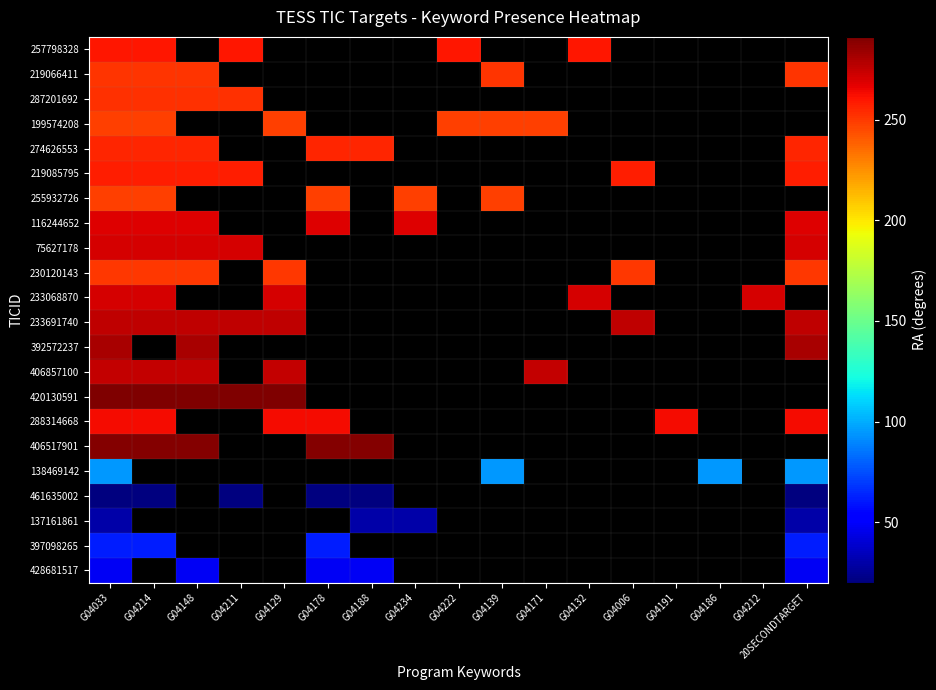

True or false: 219085795 has a value of 418.0 at 20SECONDTARGET.

False